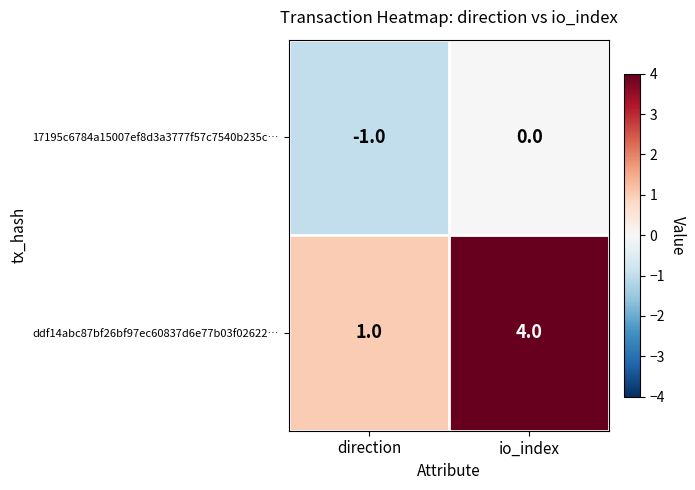

Which series has the widest spread of values?

ddf14abc87bf26bf97ec60837d6e77b03f02622…